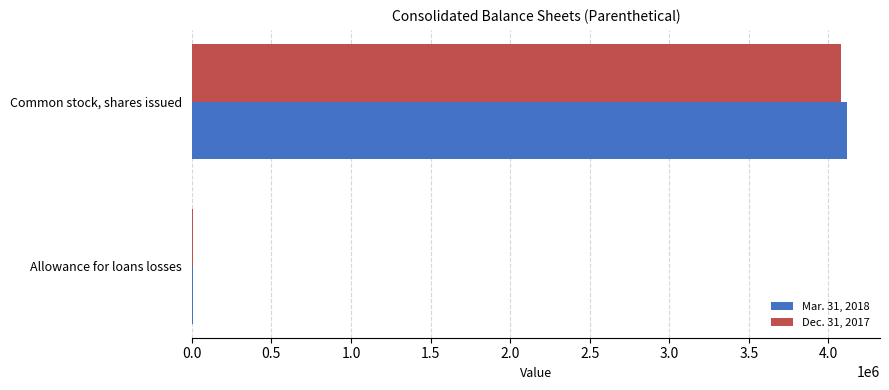

The value of Dec. 31, 2017 at Common stock, shares issued is 5772678. True or false?

False